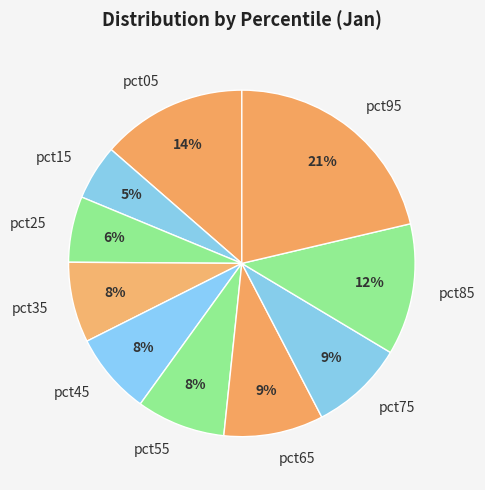

To the nearest percent, what is the average slice percentage?

10%